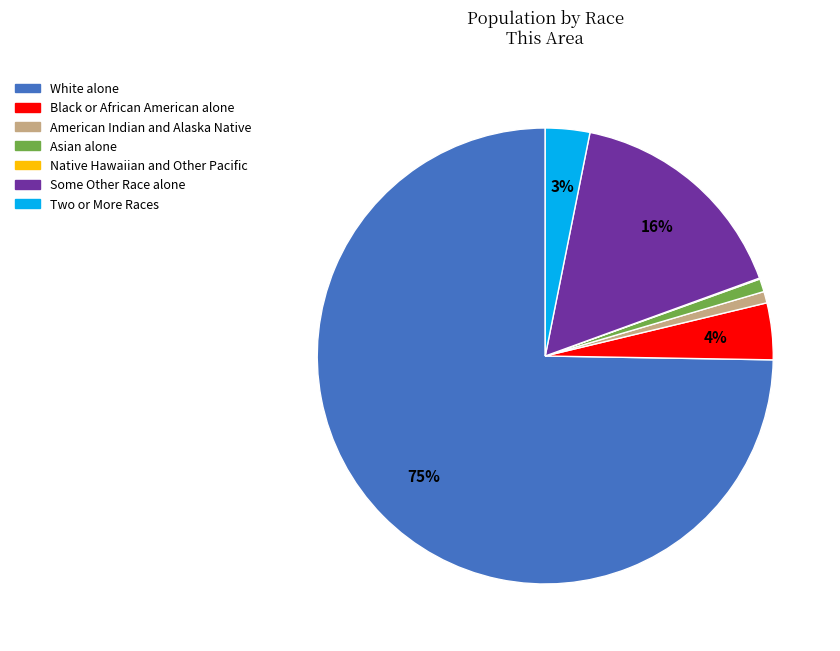

The American Indian and Alaska Native slice represents 1% of the pie. True or false?

True